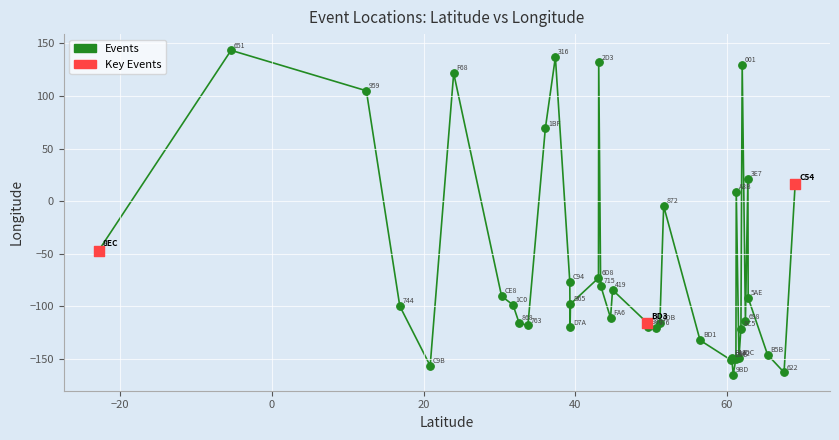

Which series contains the highest Y value?

Events